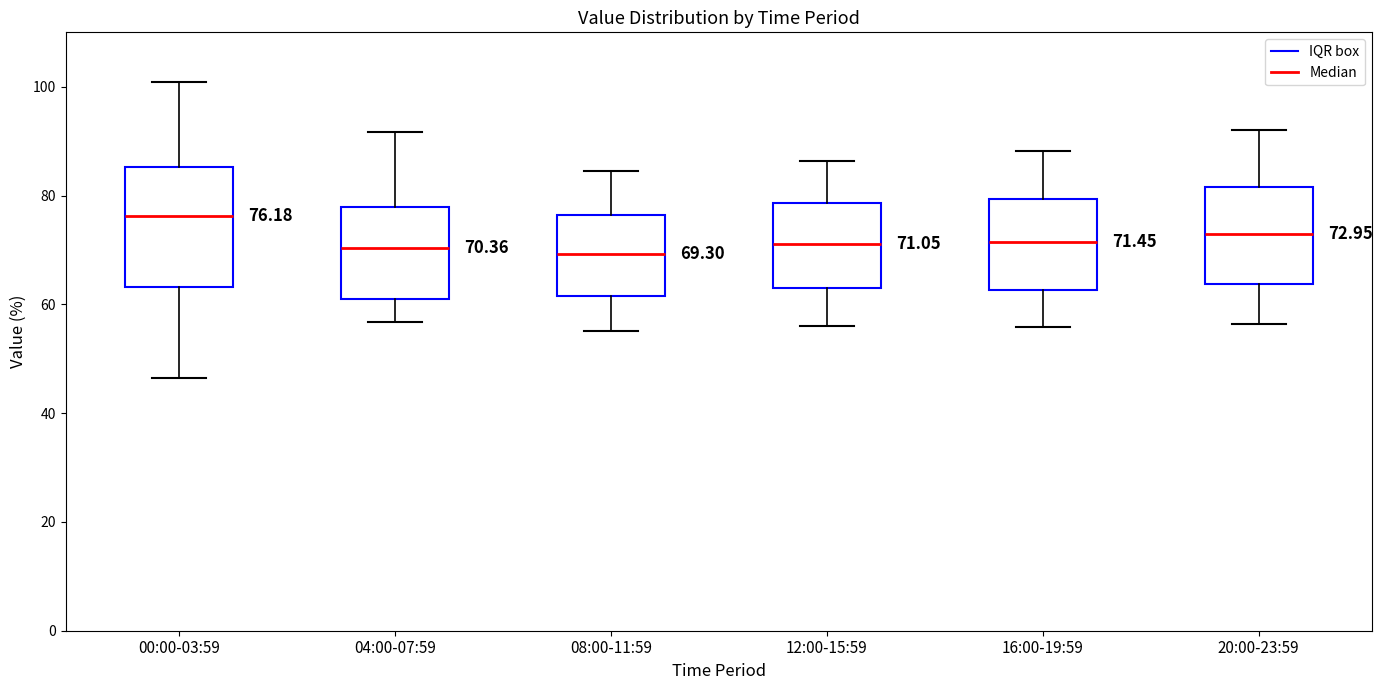

Comparing the boxes themselves (not the whiskers), which one is the tallest?

00:00-03:59